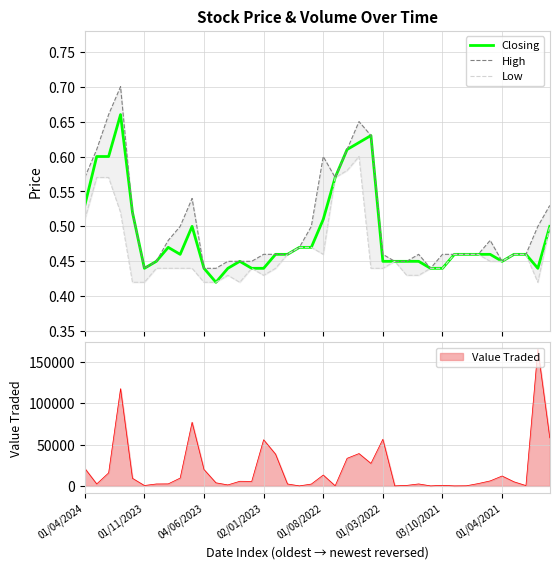

Count the Low values in the range 0 to 1.

40